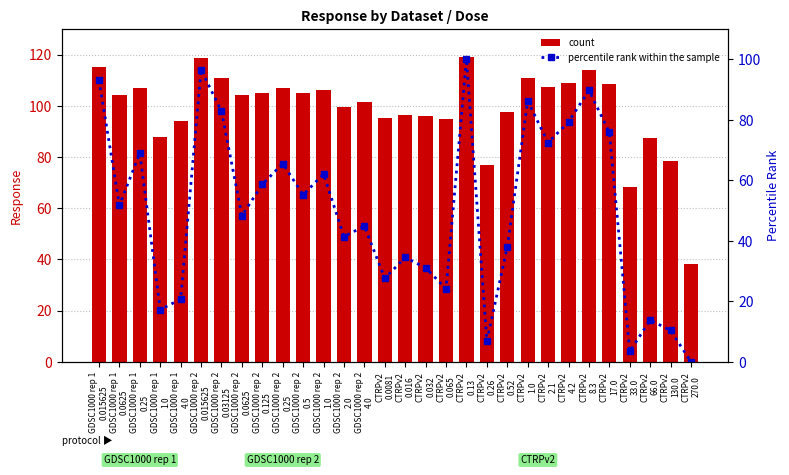

Reading left to right, transcribe all the data shown in this chart.

count: GDSC1000 rep 1
0.015625=115.2	GDSC1000 rep 1
0.0625=104.3	GDSC1000 rep 1
0.25=106.8	GDSC1000 rep 1
1.0=87.9	GDSC1000 rep 1
4.0=93.9	GDSC1000 rep 2
0.015625=118.5	GDSC1000 rep 2
0.03125=110.8	GDSC1000 rep 2
0.0625=104.1	GDSC1000 rep 2
0.125=105.0	GDSC1000 rep 2
0.25=106.8	GDSC1000 rep 2
0.5=104.9	GDSC1000 rep 2
1.0=106.3	GDSC1000 rep 2
2.0=99.3	GDSC1000 rep 2
4.0=101.6	CTRPv2
0.0081=95.2	CTRPv2
0.016=96.3	CTRPv2
0.032=96.0	CTRPv2
0.065=95.0	CTRPv2
0.13=119.0	CTRPv2
0.26=77.0	CTRPv2
0.52=97.7	CTRPv2
1.0=110.9	CTRPv2
2.1=107.2	CTRPv2
4.2=109.0	CTRPv2
8.3=114.0	CTRPv2
17.0=108.3	CTRPv2
33.0=68.2	CTRPv2
66.0=87.2	CTRPv2
130.0=78.5	CTRPv2
270.0=38.3
percentile rank within the sample: GDSC1000 rep 1
0.015625=93.1	GDSC1000 rep 1
0.0625=51.7	GDSC1000 rep 1
0.25=69.0	GDSC1000 rep 1
1.0=17.2	GDSC1000 rep 1
4.0=20.7	GDSC1000 rep 2
0.015625=96.6	GDSC1000 rep 2
0.03125=82.8	GDSC1000 rep 2
0.0625=48.3	GDSC1000 rep 2
0.125=58.6	GDSC1000 rep 2
0.25=65.5	GDSC1000 rep 2
0.5=55.2	GDSC1000 rep 2
1.0=62.1	GDSC1000 rep 2
2.0=41.4	GDSC1000 rep 2
4.0=44.8	CTRPv2
0.0081=27.6	CTRPv2
0.016=34.5	CTRPv2
0.032=31.0	CTRPv2
0.065=24.1	CTRPv2
0.13=100.0	CTRPv2
0.26=6.9	CTRPv2
0.52=37.9	CTRPv2
1.0=86.2	CTRPv2
2.1=72.4	CTRPv2
4.2=79.3	CTRPv2
8.3=89.7	CTRPv2
17.0=75.9	CTRPv2
33.0=3.4	CTRPv2
66.0=13.8	CTRPv2
130.0=10.3	CTRPv2
270.0=0.0